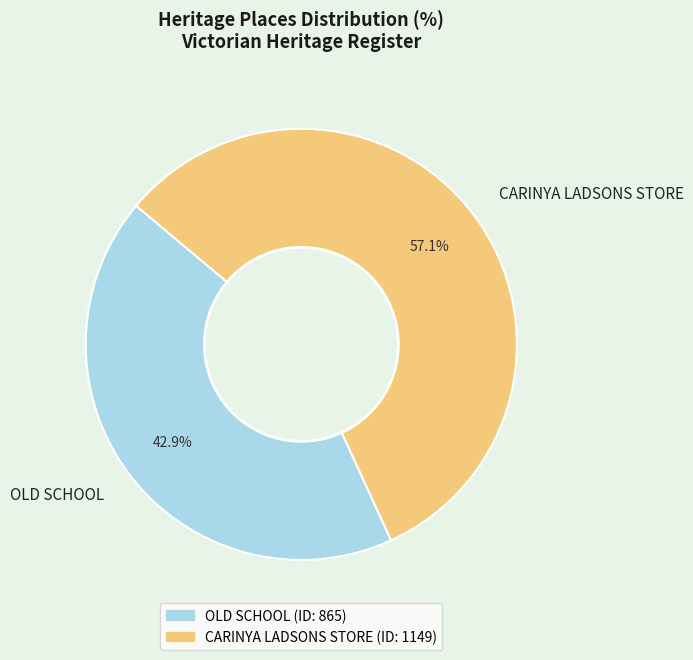

Which category has the biggest portion of the pie?

CARINYA LADSONS STORE